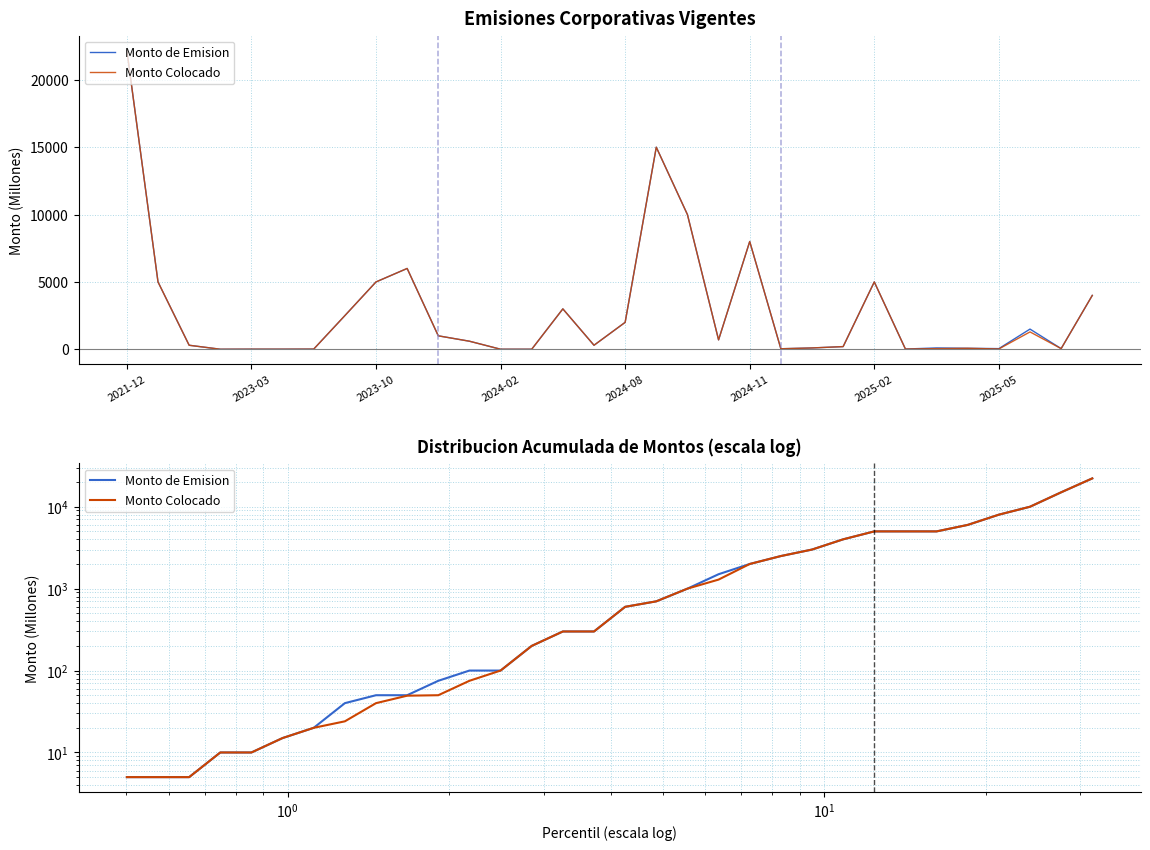

Which series has the widest spread of values?

Monto de Emision